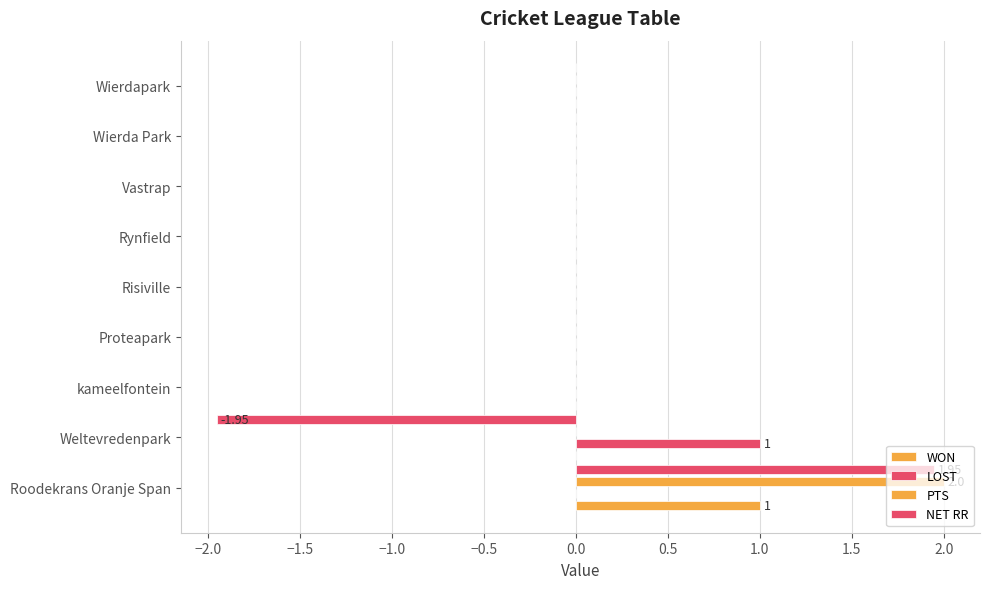

How many categories are shown in the chart?

9